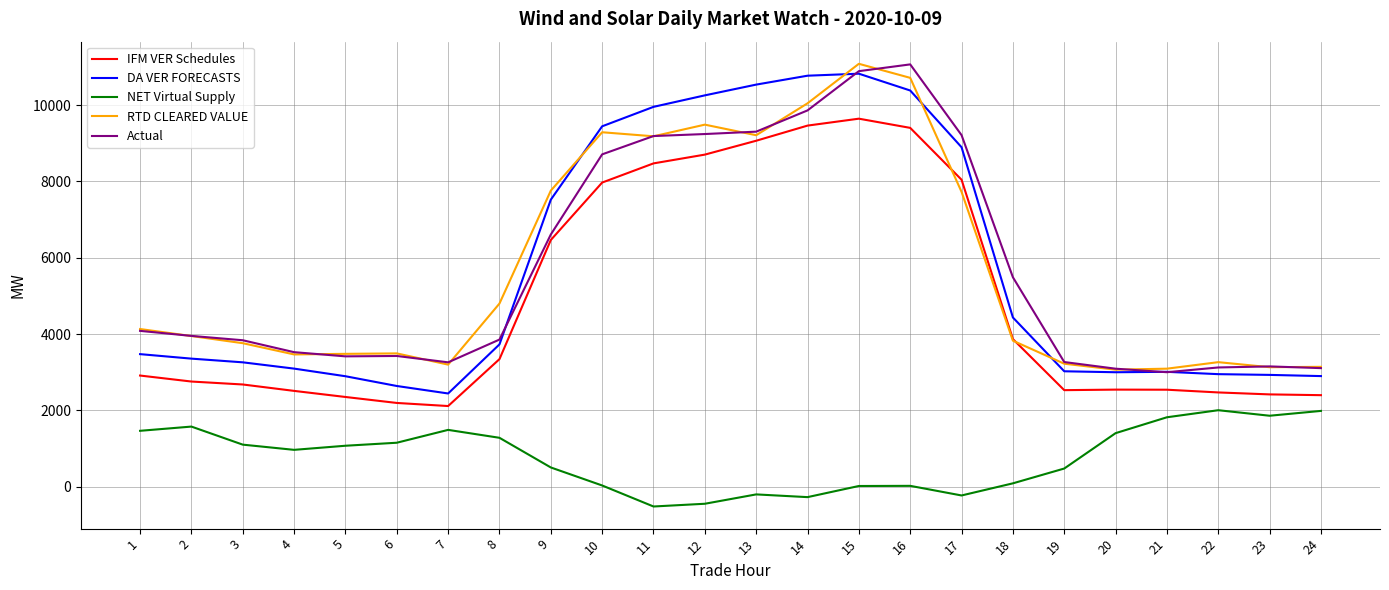

What is the lowest value of the RTD CLEARED VALUE series?

3068.7